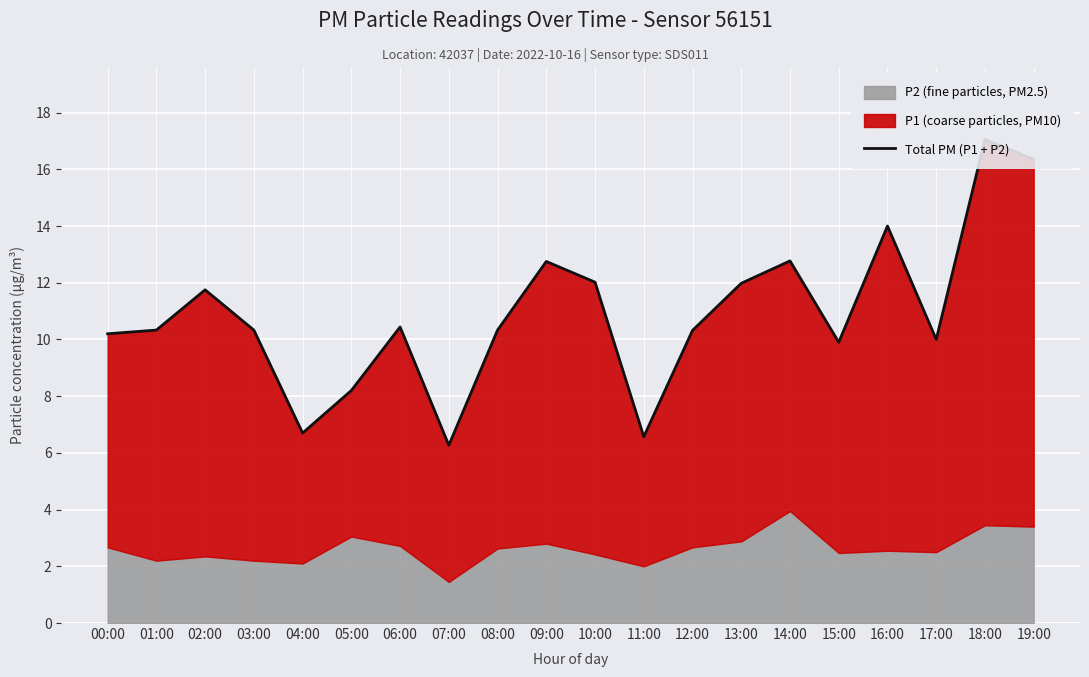

True or false: there are more than 1 points higher than both neighbors.

True